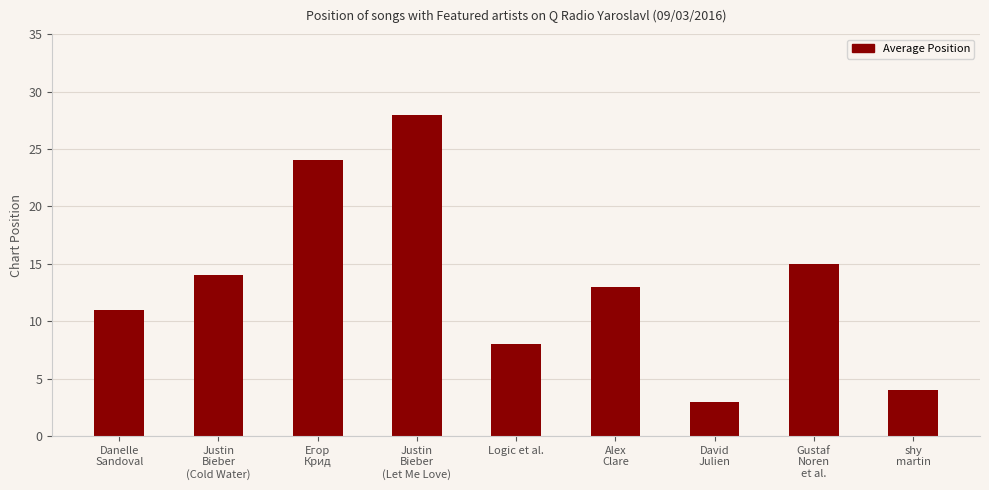

What is the label of the 9th bar from the right?

Danelle
Sandoval